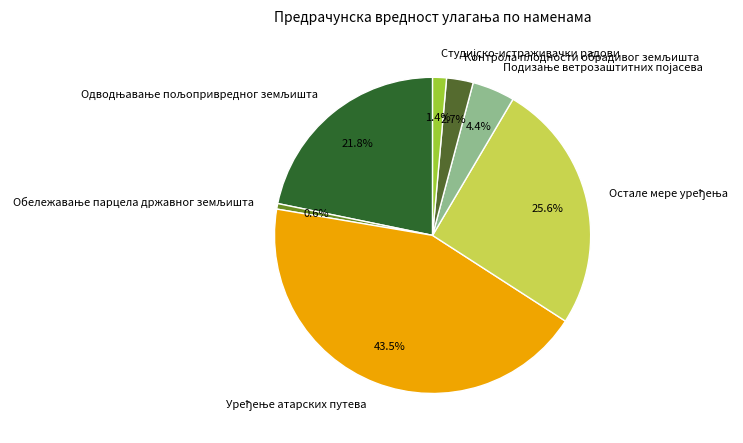

Does any single category account for the majority?

No